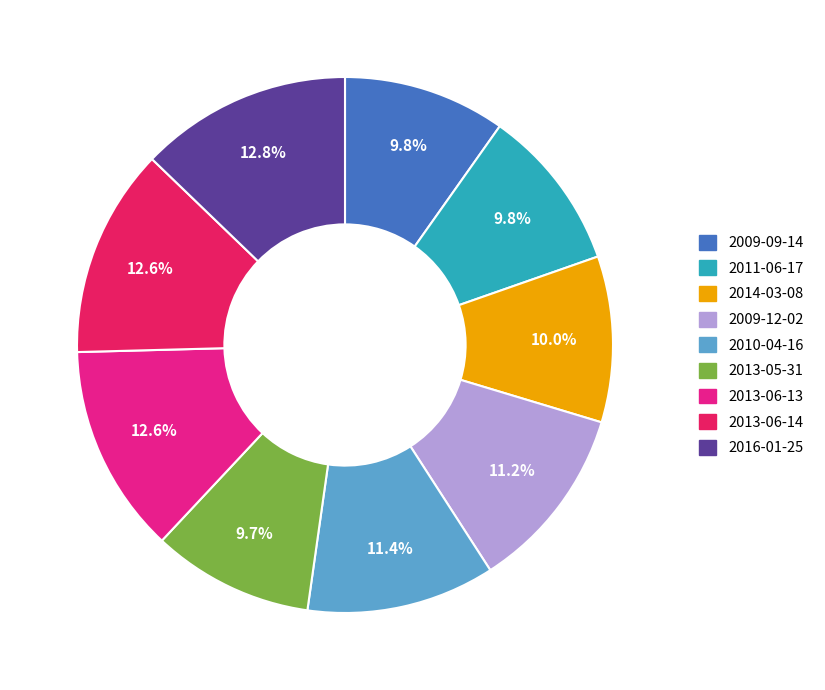

The 2009-12-02 slice represents 24% of the pie. True or false?

False